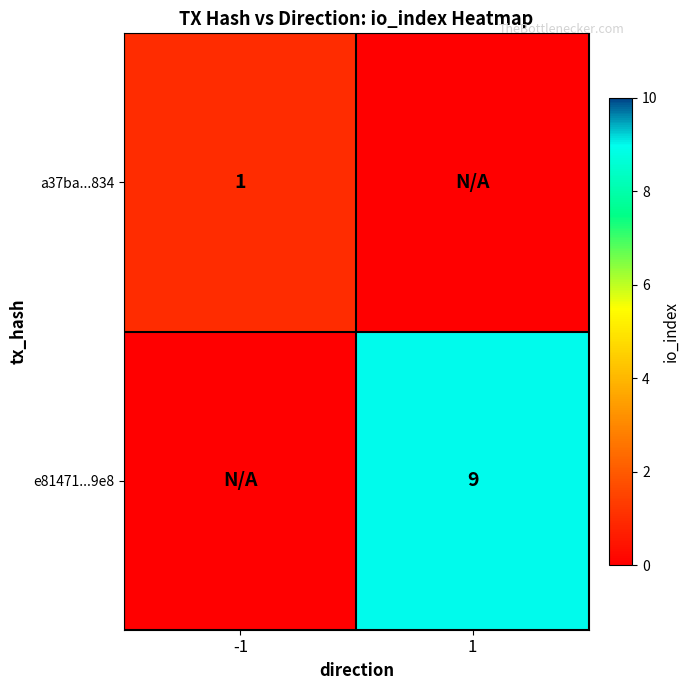

Is it true that a37ba...834 equals 0 at -1?

False